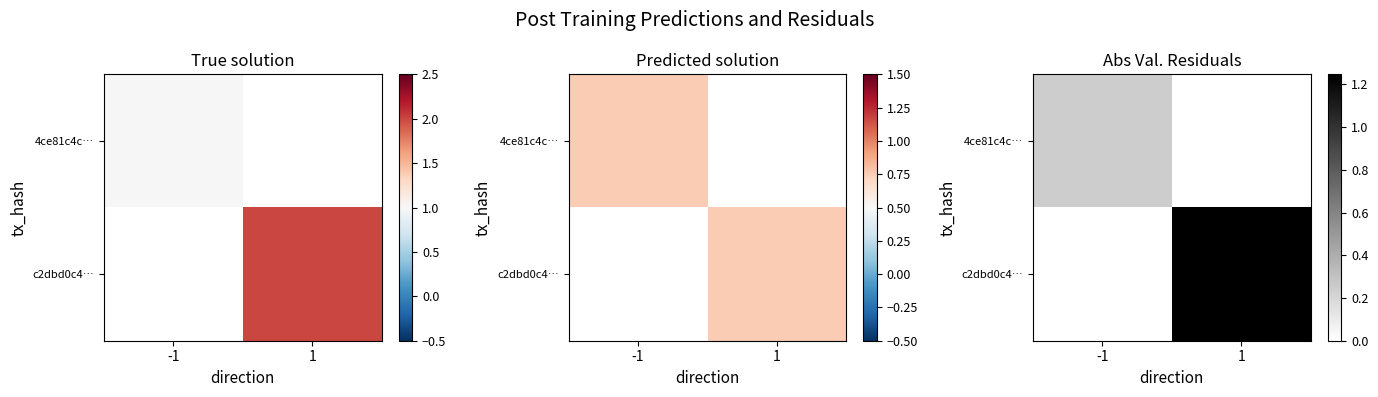

True or false: c2dbd0c4… has a value of 1.2 at 1.

True